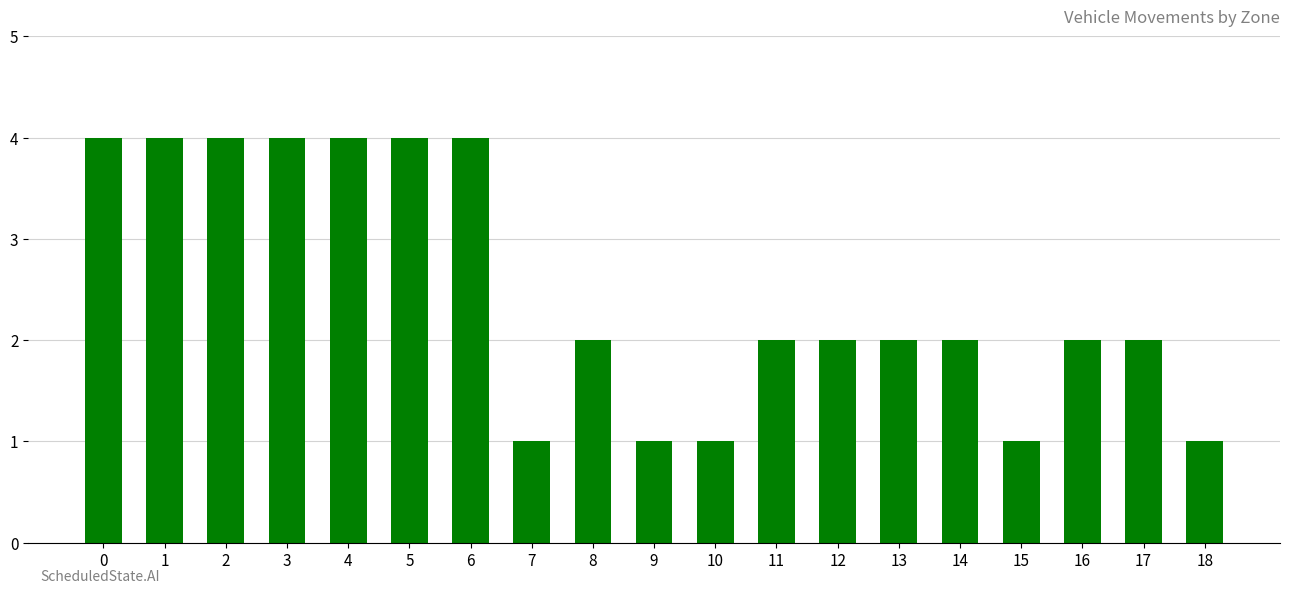

What is the sum of all values?

47